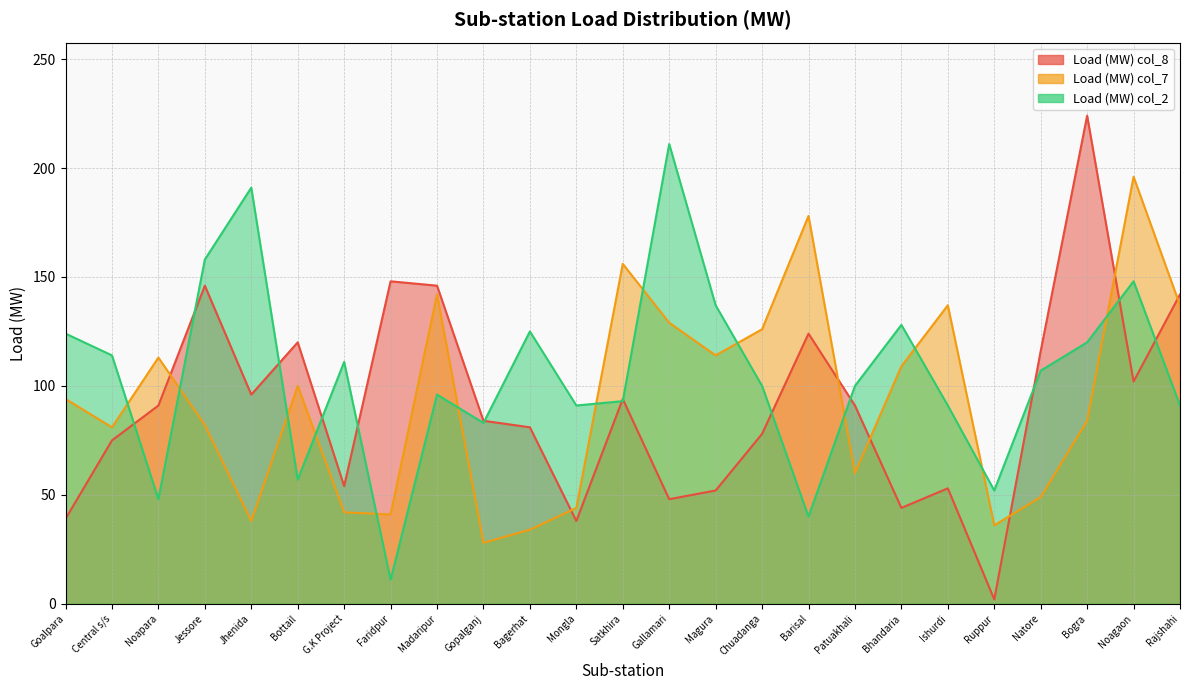

Rank the series by their maximum value, from lowest to highest.

Load (MW) col_7, Load (MW) col_2, Load (MW) col_8